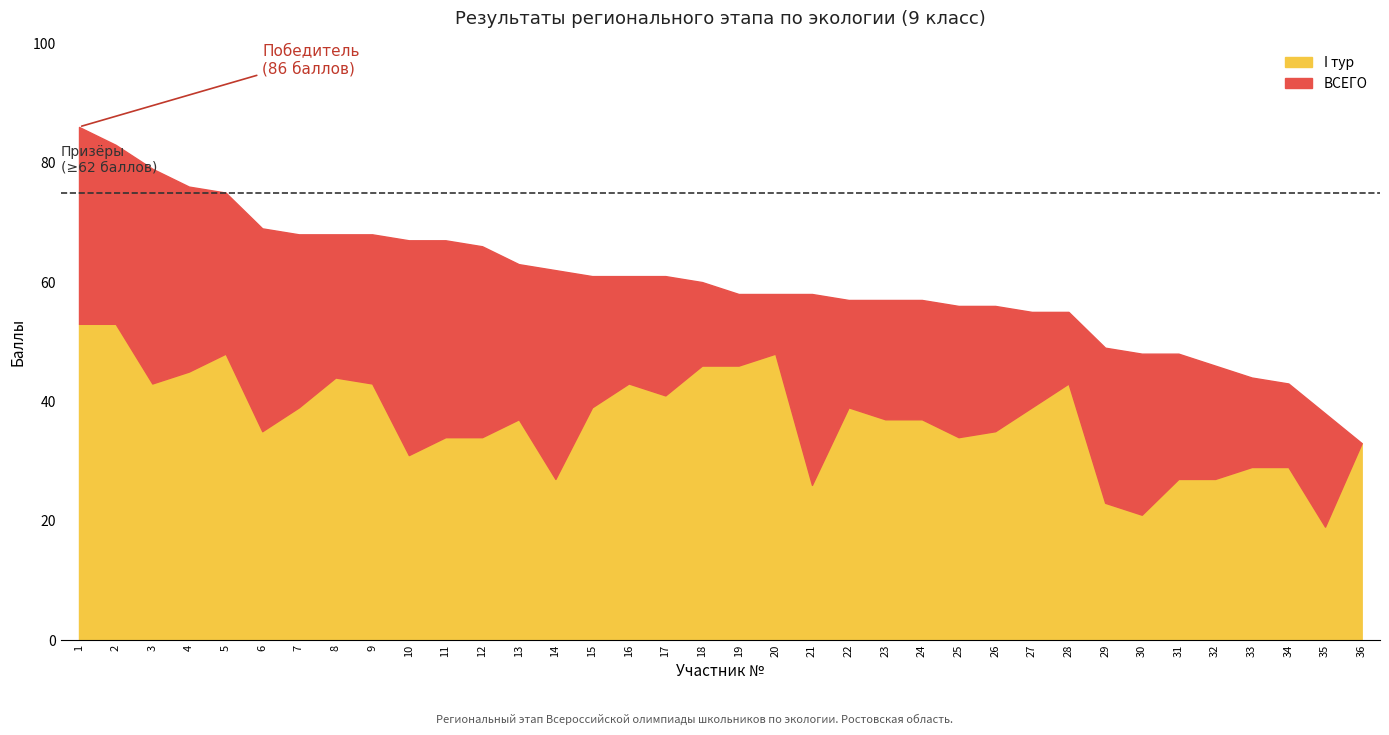

True or false: ВСЕГО and I тур intersect in this chart.

False